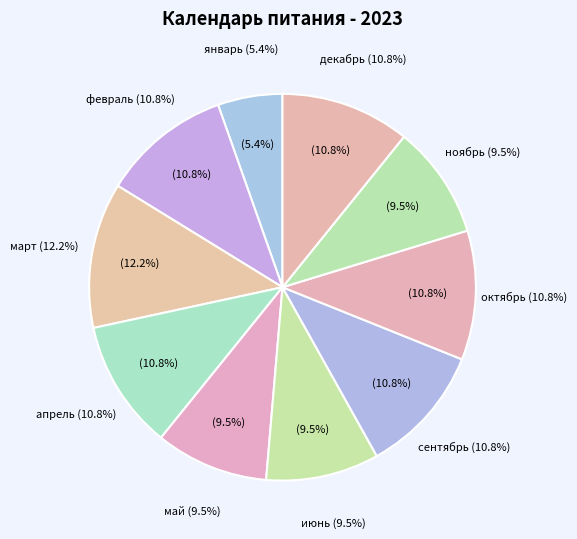

What percentage is the сентябрь slice, to the nearest percent?

11%